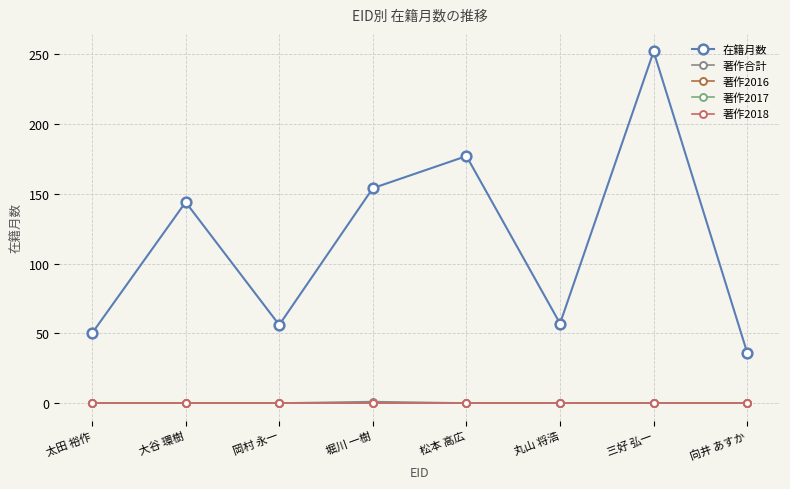

How many lines are shown in the chart?

5